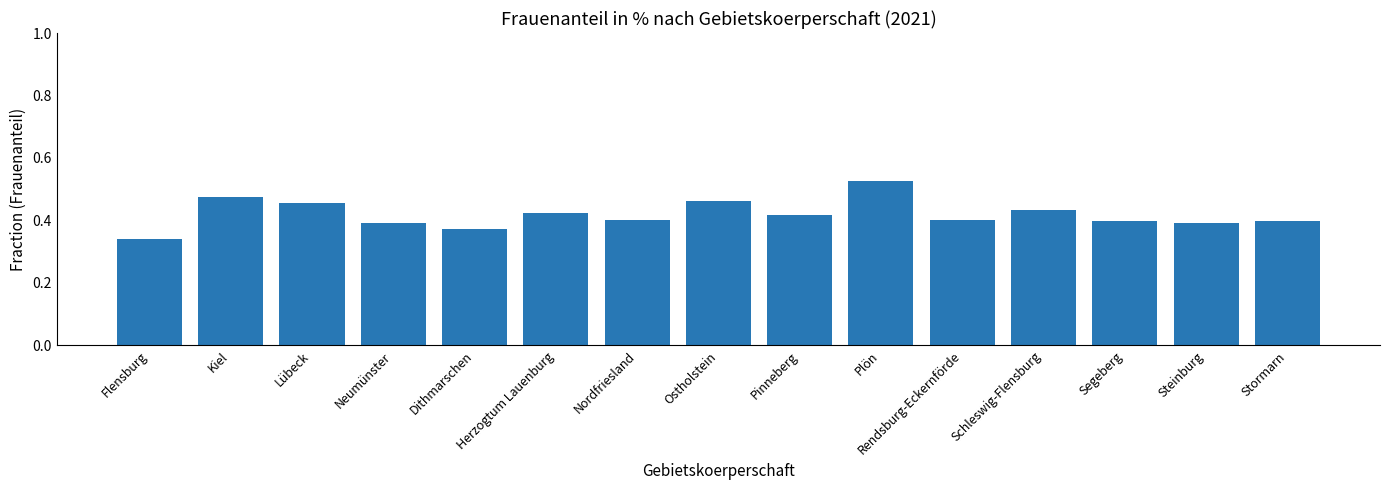

The value at Rendsburg-Eckernförde is 0.1. True or false?

False